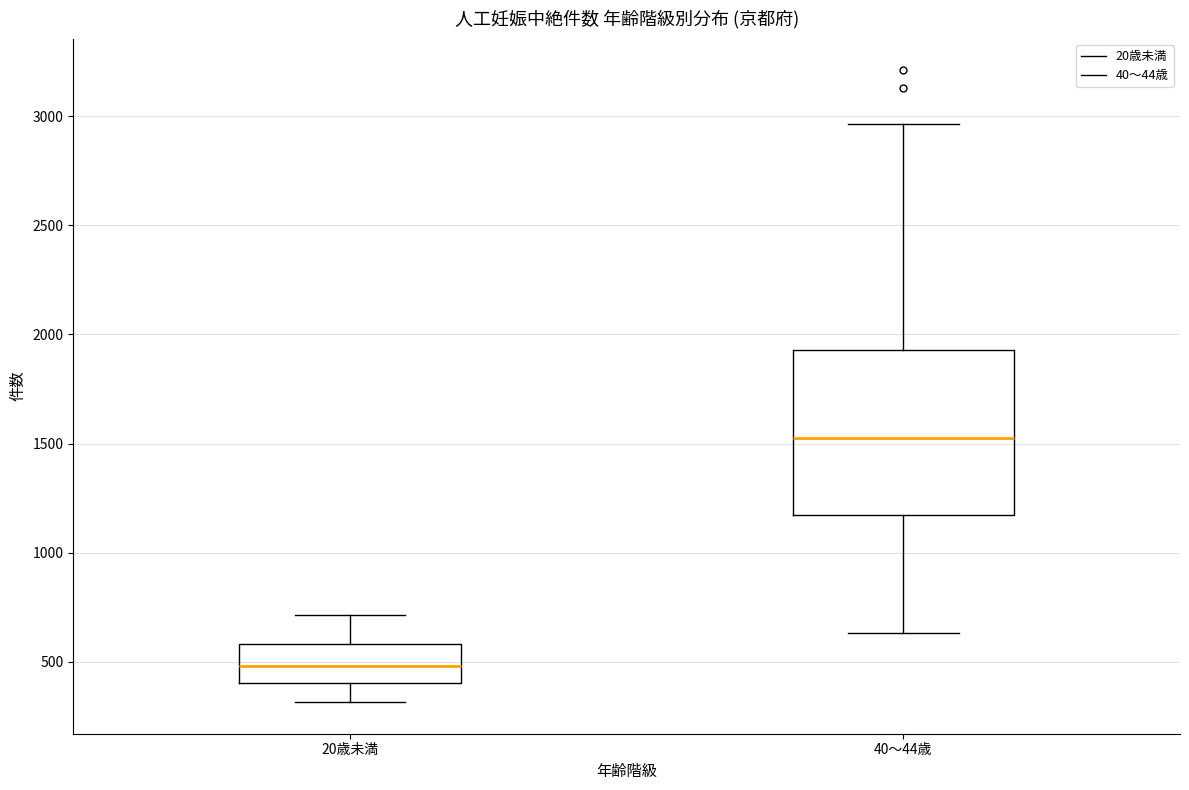

Which box's median line is the highest?

40～44歳